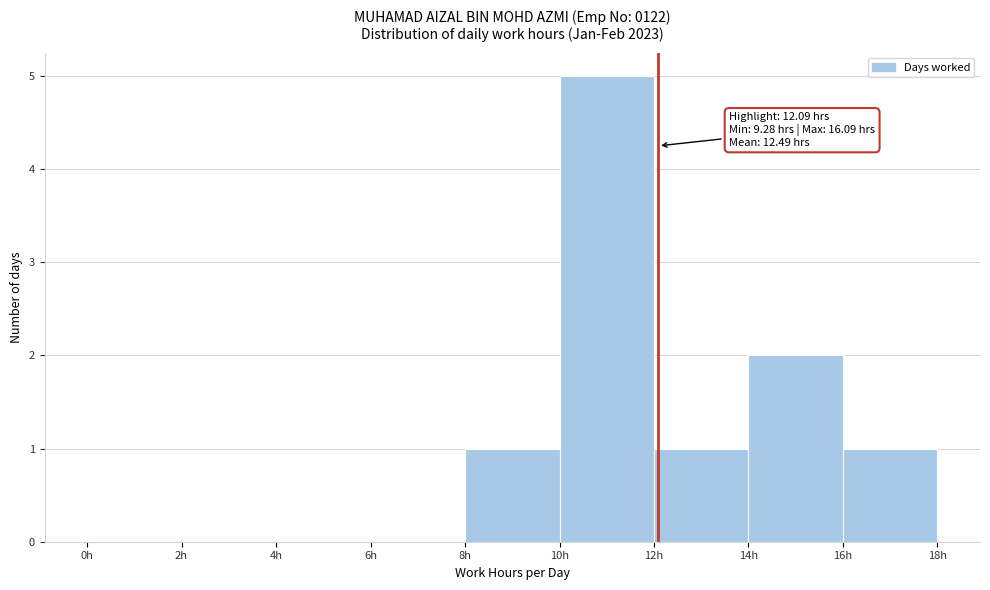

Over which range of the x-axis is the bar tallest?

10 to 12